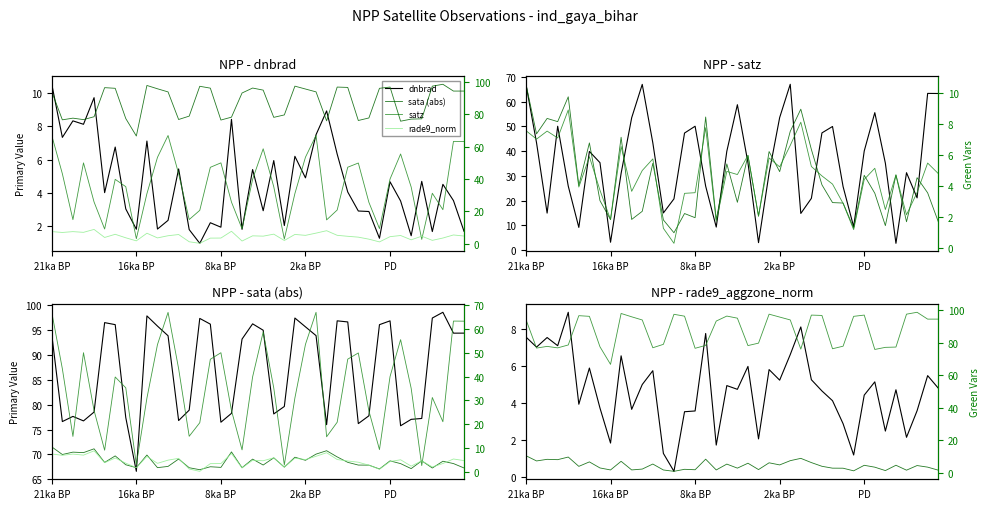

True or false: sata (abs) and dnbrad cross at least once.

False